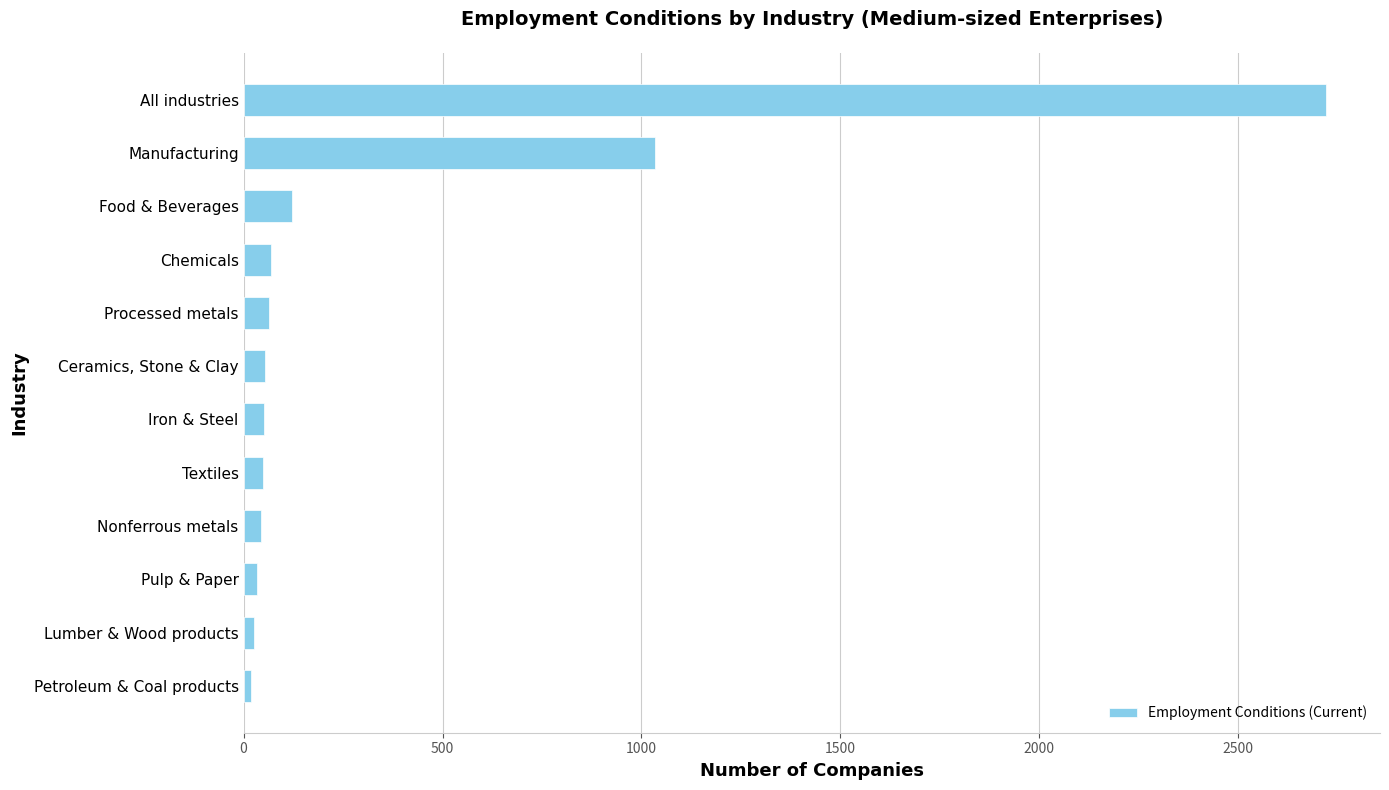

What is the minimum value shown in the chart?

19